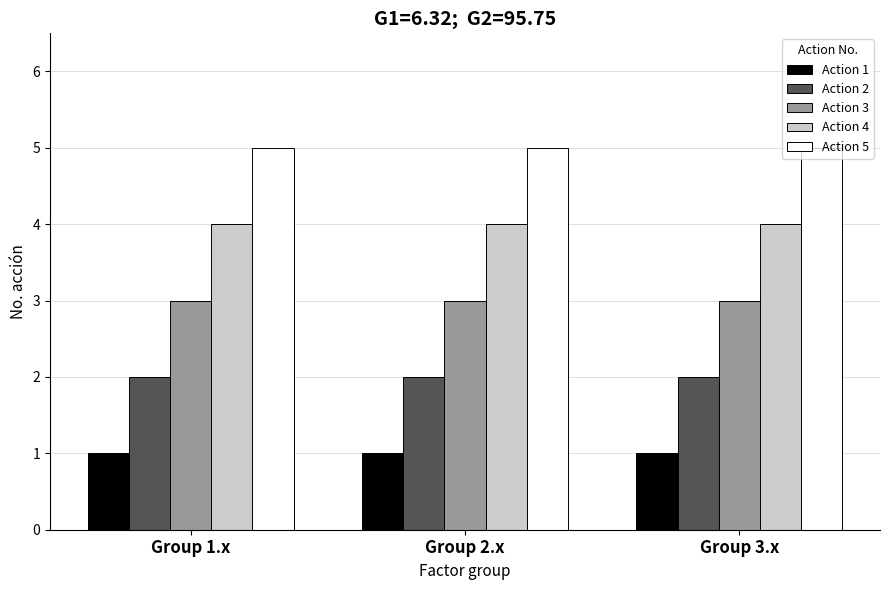

What are all the series names shown in the legend?

Action 1, Action 2, Action 3, Action 4, Action 5